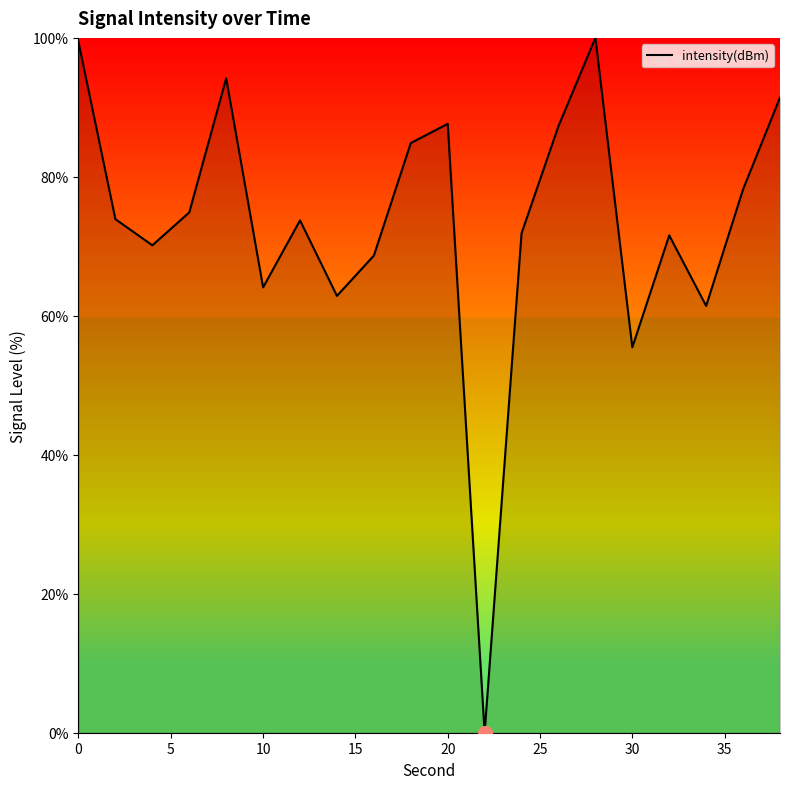

What is the maximum value shown in the chart?

100.0